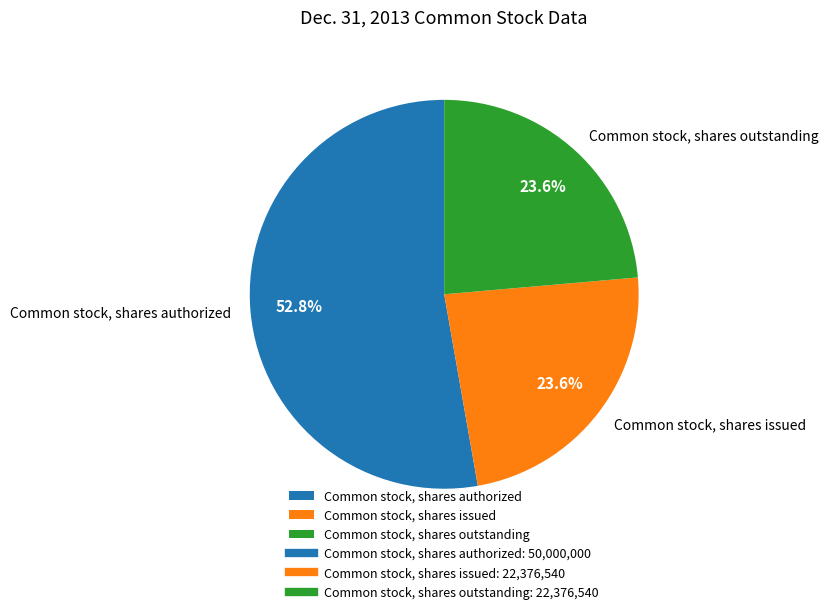

How many segments does this pie chart have?

3